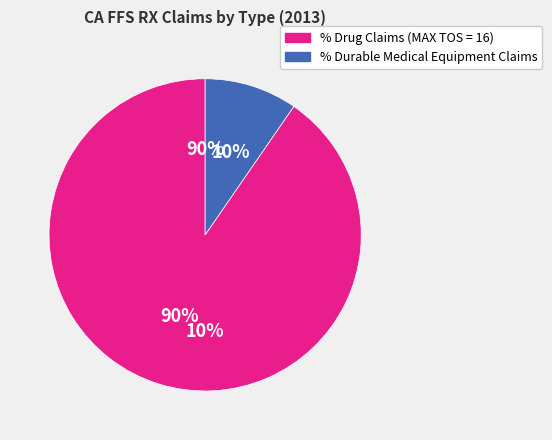

To the nearest percent, what is the combined percentage of % Drug Claims (MAX TOS = 16) and % Durable Medical Equipment Claims?

100%